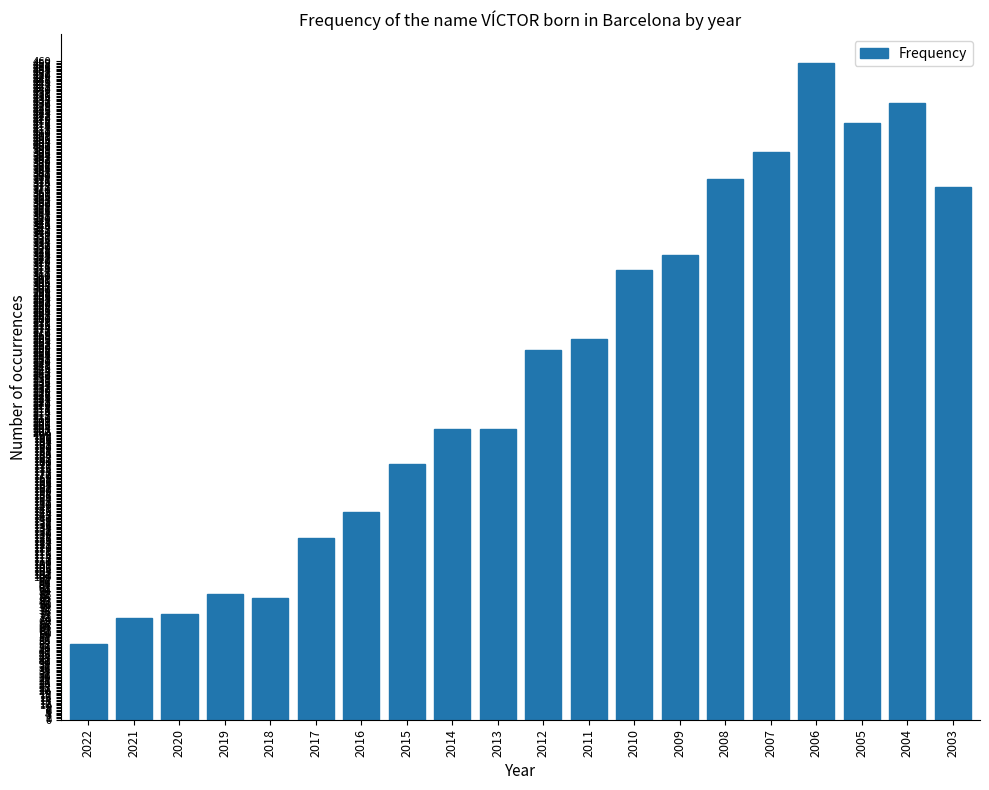

What is the sum of the values at 2005 and 2014?

620